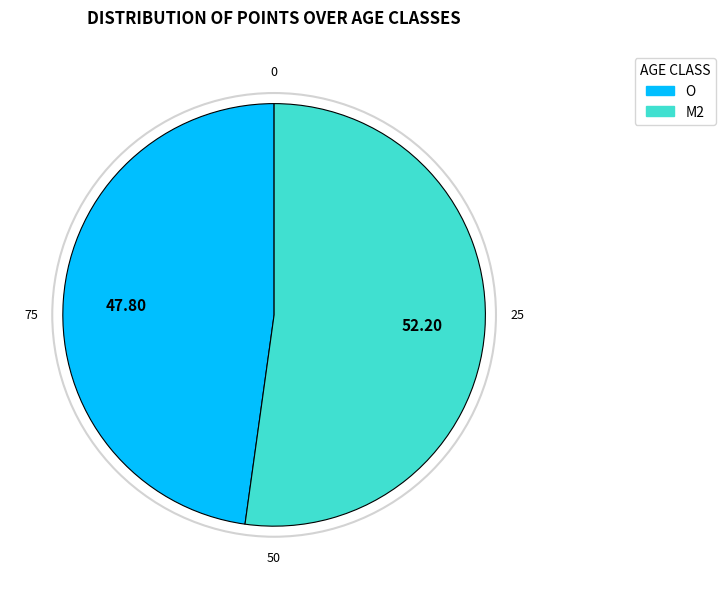

Approximately how many times larger is the value at O compared to M2?

0.9